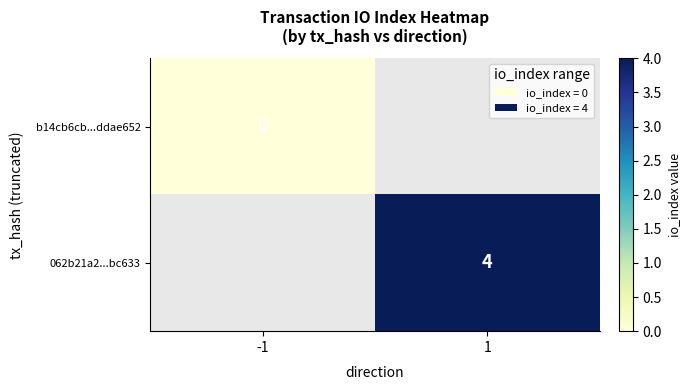

The value of 062b21a2...bc633 at 1 is 1. True or false?

False